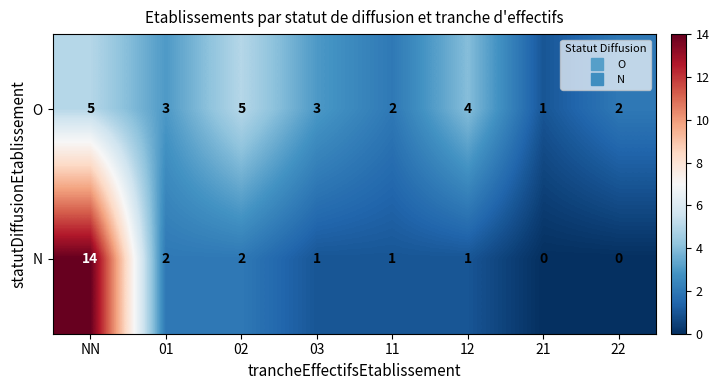

At which label does N first exceed 1?

NN